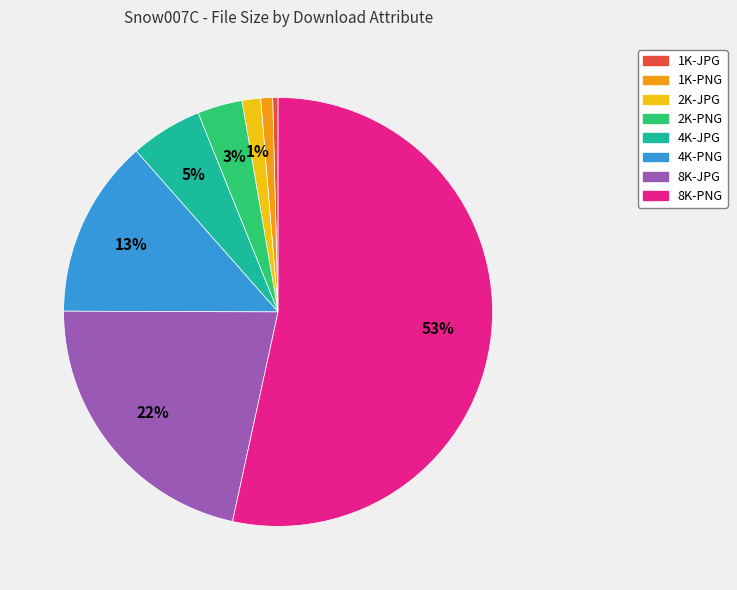

The 2K-PNG slice represents 3% of the pie. True or false?

True